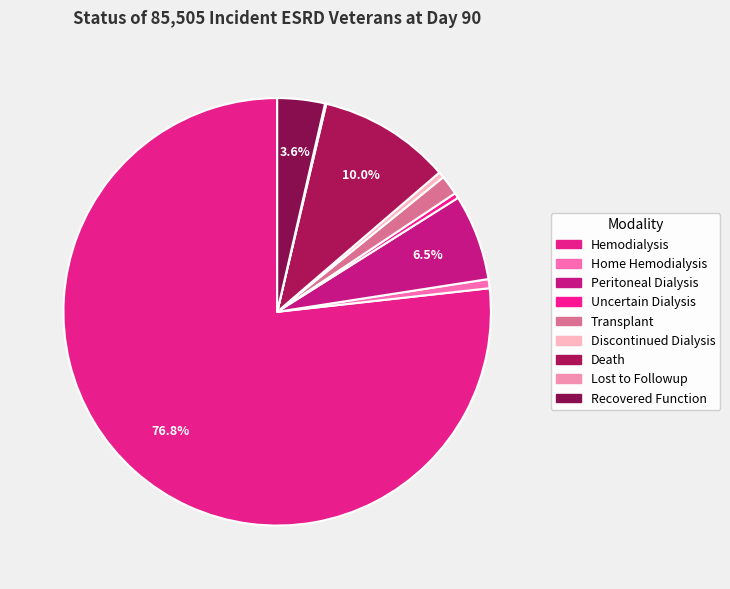

What is the largest slice in the pie chart?

Hemodialysis